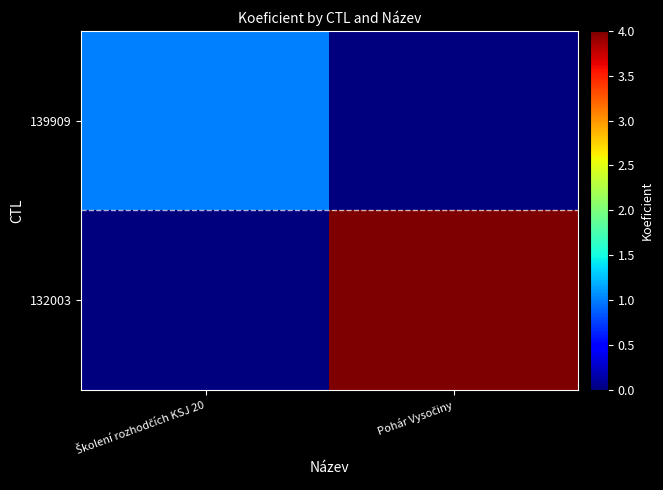

How many categories are shown in the chart?

2